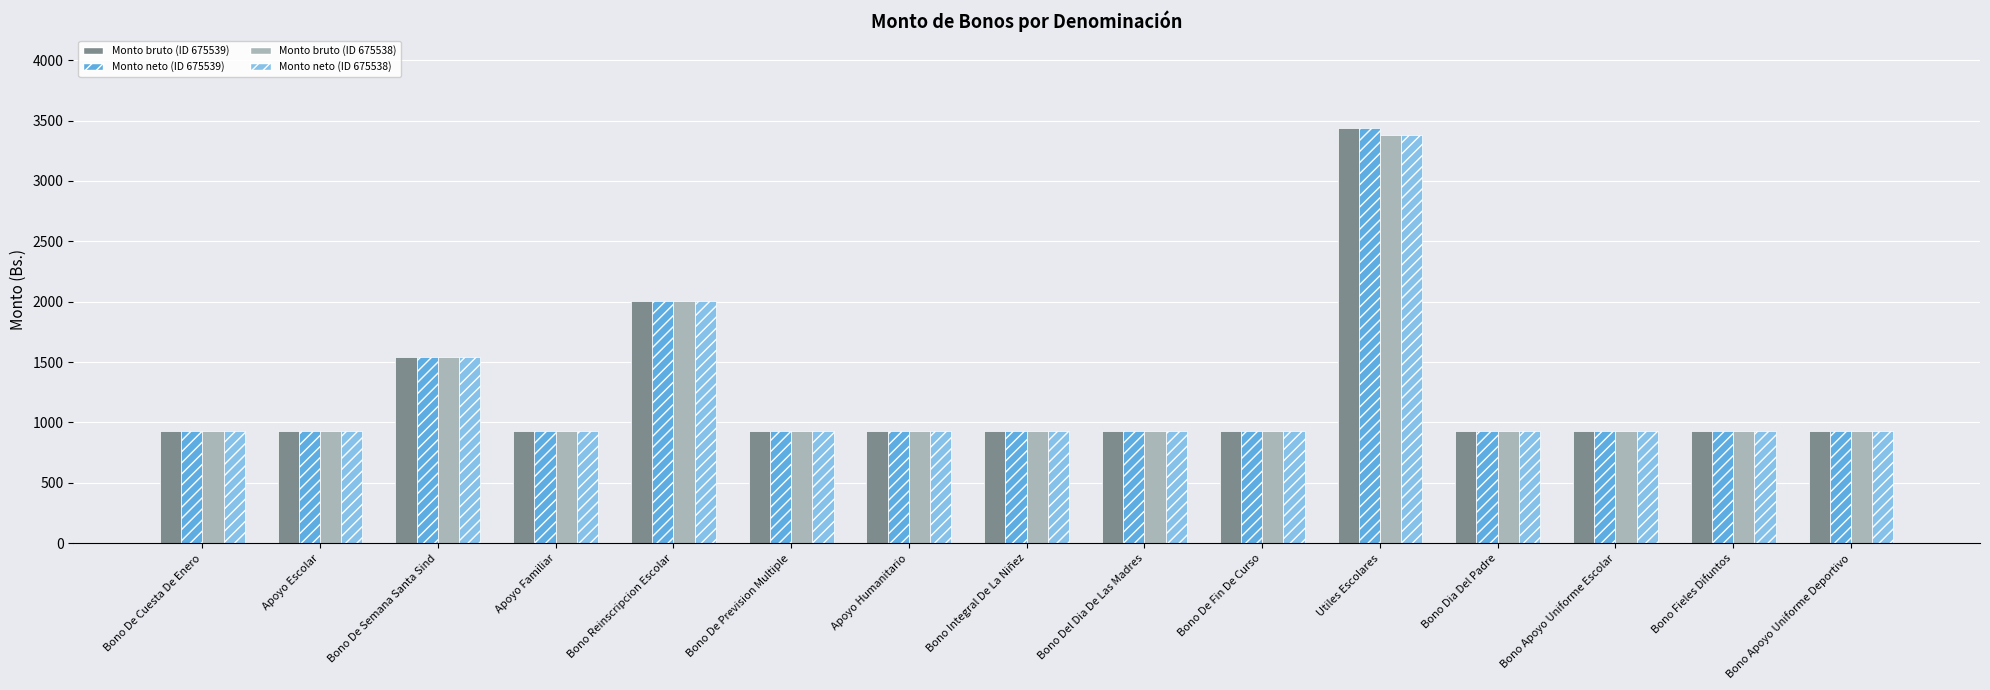

Reading left to right, what are all the values shown in this chart?

Monto bruto (ID 675539): Bono De Cuesta De Enero=926.2	Apoyo Escolar=926.2	Bono De Semana Santa Sind=1543.6	Apoyo Familiar=926.2	Bono Reinscripcion Escolar=2006.7	Bono De Prevision Multiple=926.2	Apoyo Humanitario=926.2	Bono Integral De La Niñez=926.2	Bono Del Dia De Las Madres=926.2	Bono De Fin De Curso=926.2	Utiles Escolares=3440.7	Bono Dia Del Padre=926.2	Bono Apoyo Uniforme Escolar=926.2	Bono Fieles Difuntos=926.2	Bono Apoyo Uniforme Deportivo=926.2
Monto neto (ID 675539): Bono De Cuesta De Enero=926.2	Apoyo Escolar=926.2	Bono De Semana Santa Sind=1543.6	Apoyo Familiar=926.2	Bono Reinscripcion Escolar=2006.7	Bono De Prevision Multiple=926.2	Apoyo Humanitario=926.2	Bono Integral De La Niñez=926.2	Bono Del Dia De Las Madres=926.2	Bono De Fin De Curso=926.2	Utiles Escolares=3440.7	Bono Dia Del Padre=926.2	Bono Apoyo Uniforme Escolar=926.2	Bono Fieles Difuntos=926.2	Bono Apoyo Uniforme Deportivo=926.2
Monto bruto (ID 675538): Bono De Cuesta De Enero=926.2	Apoyo Escolar=926.2	Bono De Semana Santa Sind=1543.6	Apoyo Familiar=926.2	Bono Reinscripcion Escolar=2006.7	Bono De Prevision Multiple=926.2	Apoyo Humanitario=926.2	Bono Integral De La Niñez=926.2	Bono Del Dia De Las Madres=926.2	Bono De Fin De Curso=926.2	Utiles Escolares=3384.0	Bono Dia Del Padre=926.2	Bono Apoyo Uniforme Escolar=926.2	Bono Fieles Difuntos=926.2	Bono Apoyo Uniforme Deportivo=926.2
Monto neto (ID 675538): Bono De Cuesta De Enero=926.2	Apoyo Escolar=926.2	Bono De Semana Santa Sind=1543.6	Apoyo Familiar=926.2	Bono Reinscripcion Escolar=2006.7	Bono De Prevision Multiple=926.2	Apoyo Humanitario=926.2	Bono Integral De La Niñez=926.2	Bono Del Dia De Las Madres=926.2	Bono De Fin De Curso=926.2	Utiles Escolares=3384.0	Bono Dia Del Padre=926.2	Bono Apoyo Uniforme Escolar=926.2	Bono Fieles Difuntos=926.2	Bono Apoyo Uniforme Deportivo=926.2